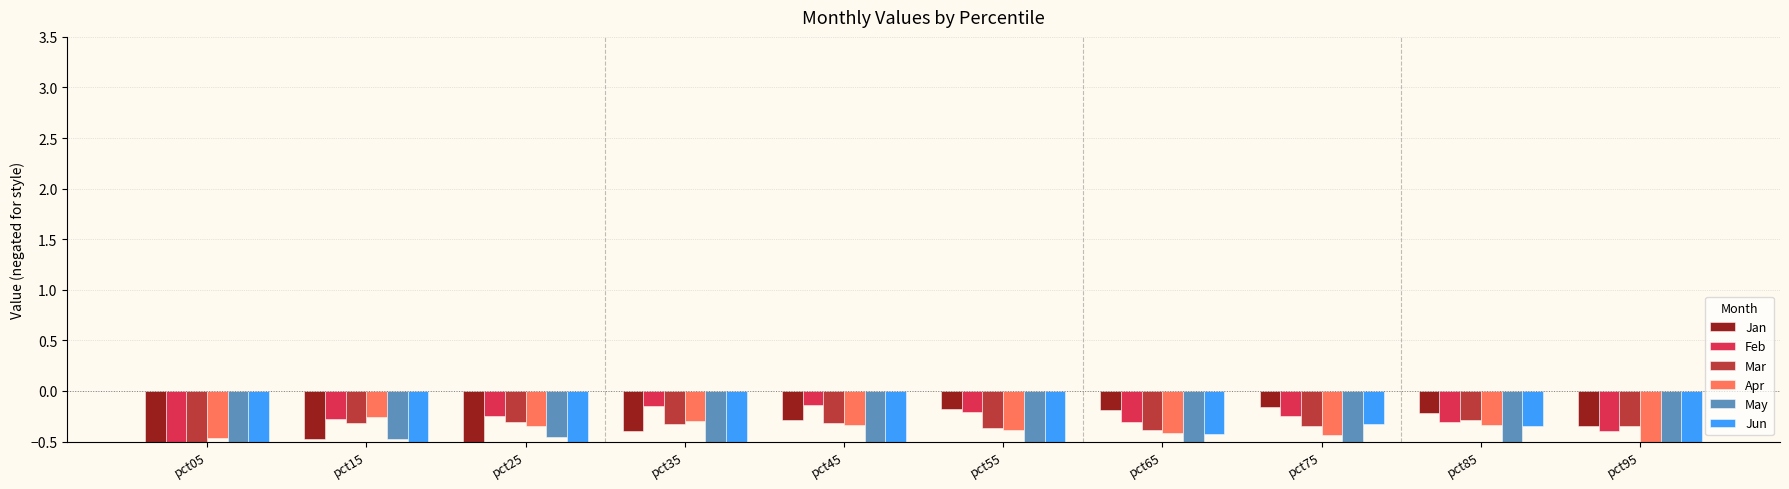

What value does the Apr series have at pct25?

-0.3